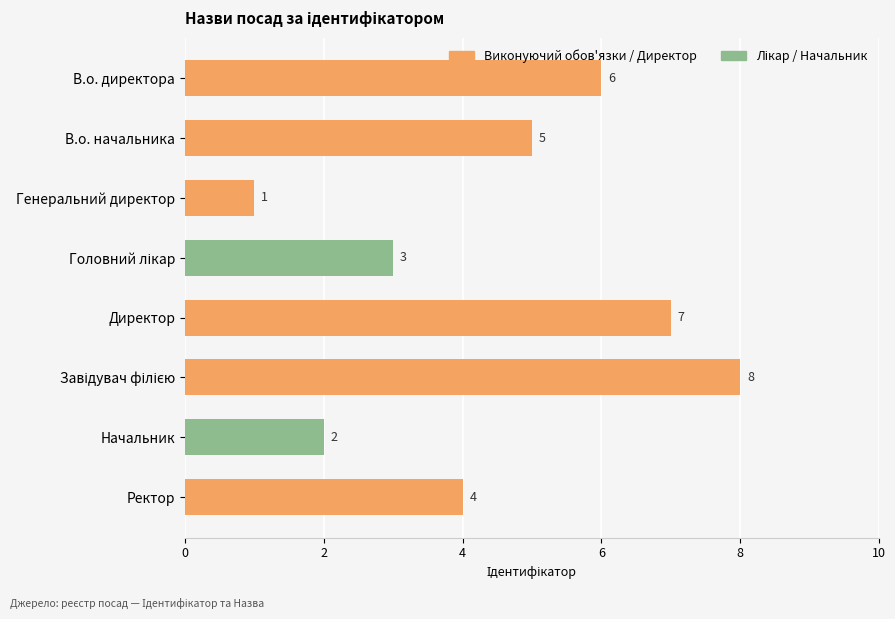

Read the value at В.о. директора.

6